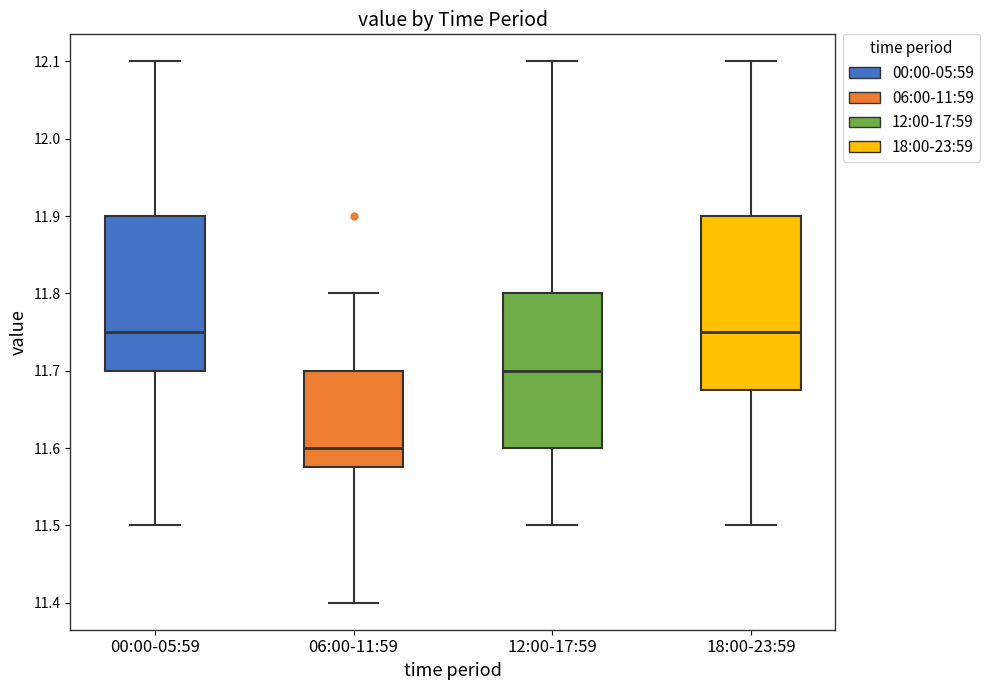

Reading left to right, read every box against the y-axis: the position of its median line, the range the box covers, and the ends of its whiskers. The values are not printed on the chart, so give them approximately, as read against the axis.

00:00-05:59: median 11.75, box 11.70 to 11.90, whiskers 11.50 to 12.10
06:00-11:59: median 11.60, box 11.58 to 11.70, whiskers 11.40 to 11.80
12:00-17:59: median 11.70, box 11.60 to 11.80, whiskers 11.50 to 12.10
18:00-23:59: median 11.75, box 11.68 to 11.90, whiskers 11.50 to 12.10